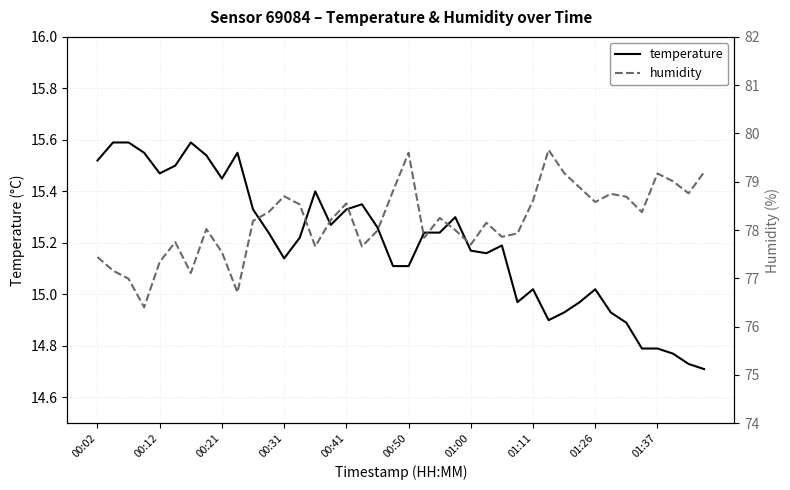

Where does the temperature series first go above 15?

00:02